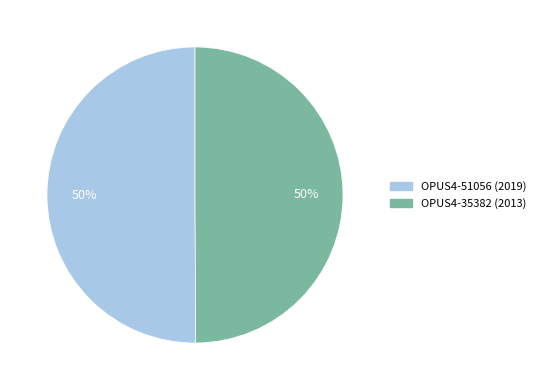

Approximately how many times larger is the value at OPUS4-51056 (2019) compared to OPUS4-35382 (2013)?

1.0